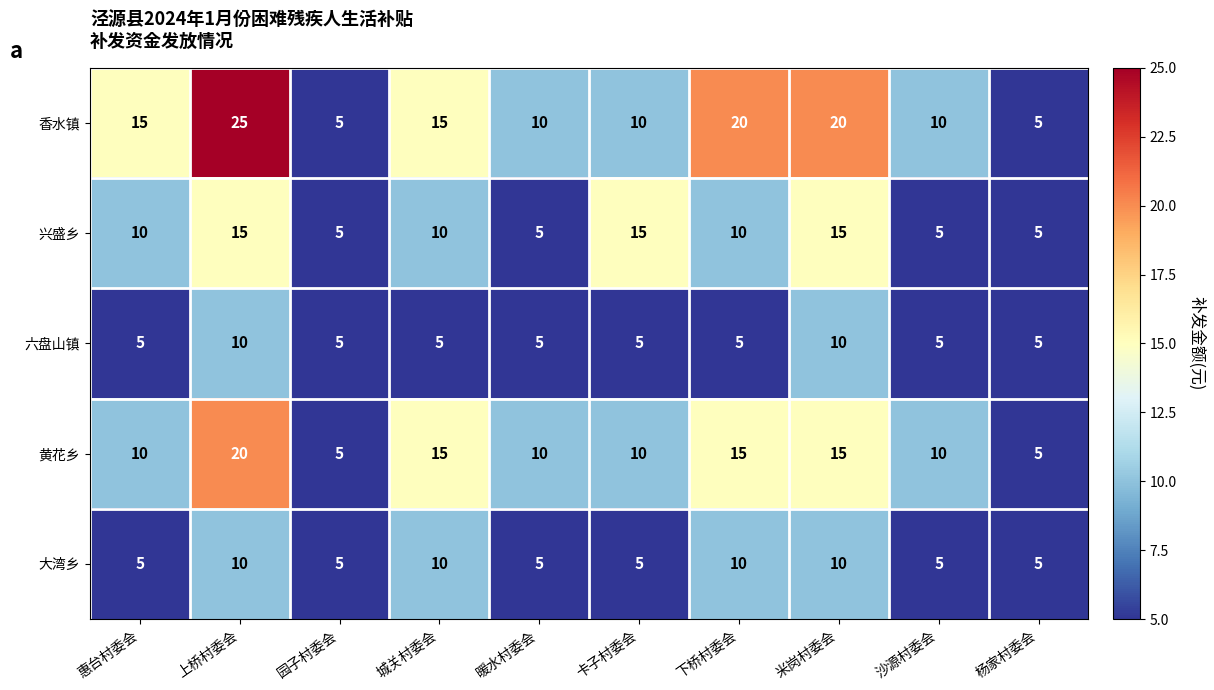

At how many categories does at least one series exceed 11?

6